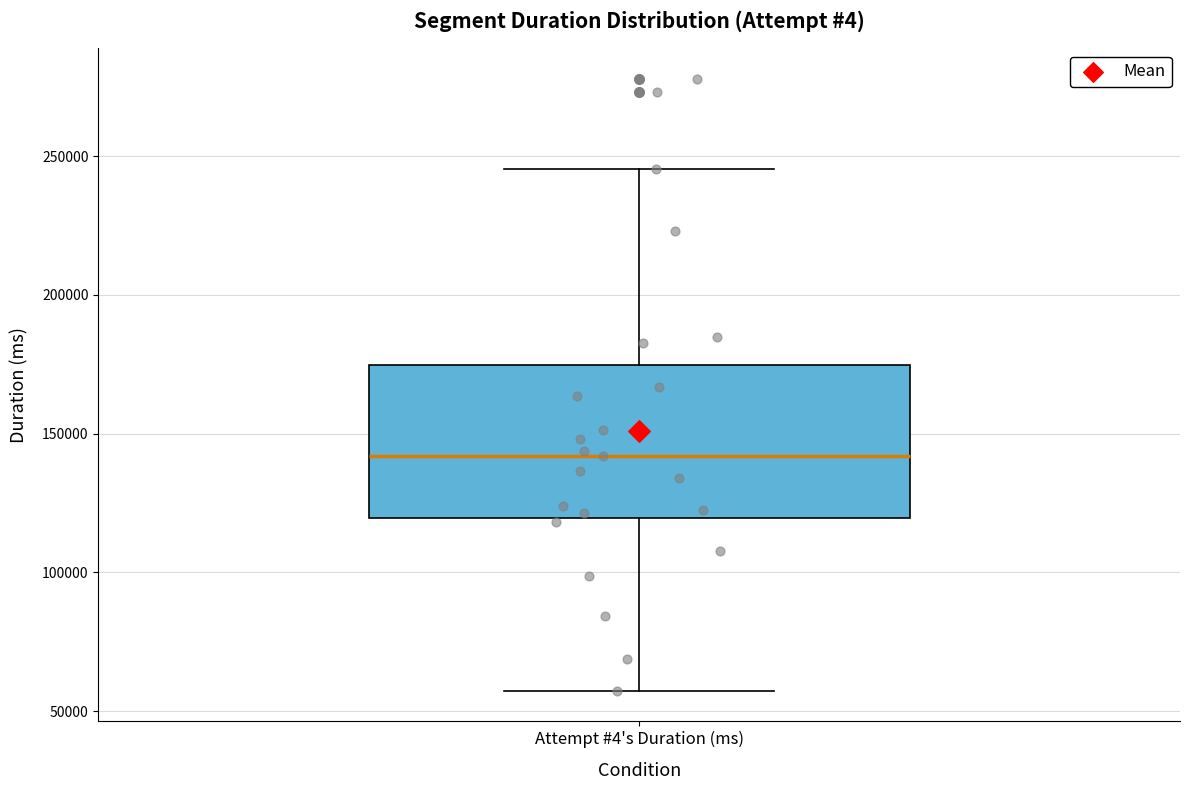

Read this box plot against the y-axis: the position of the median line, the range covered by the box, and the ends of both whiskers. The values are not printed on the chart, so give them approximately, as read against the axis.

median 140000, box 120000 to 175000, whiskers 55000 to 245000